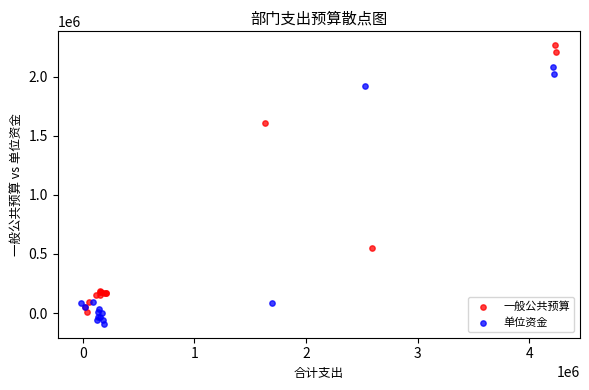

Which series reaches the maximum Y coordinate?

一般公共预算